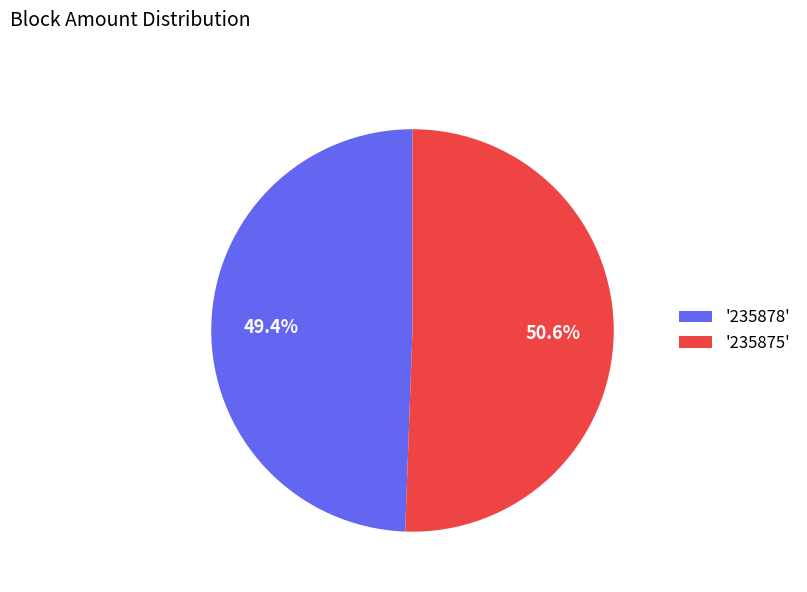

Which has a higher value, '235878' or '235875'?

'235875'